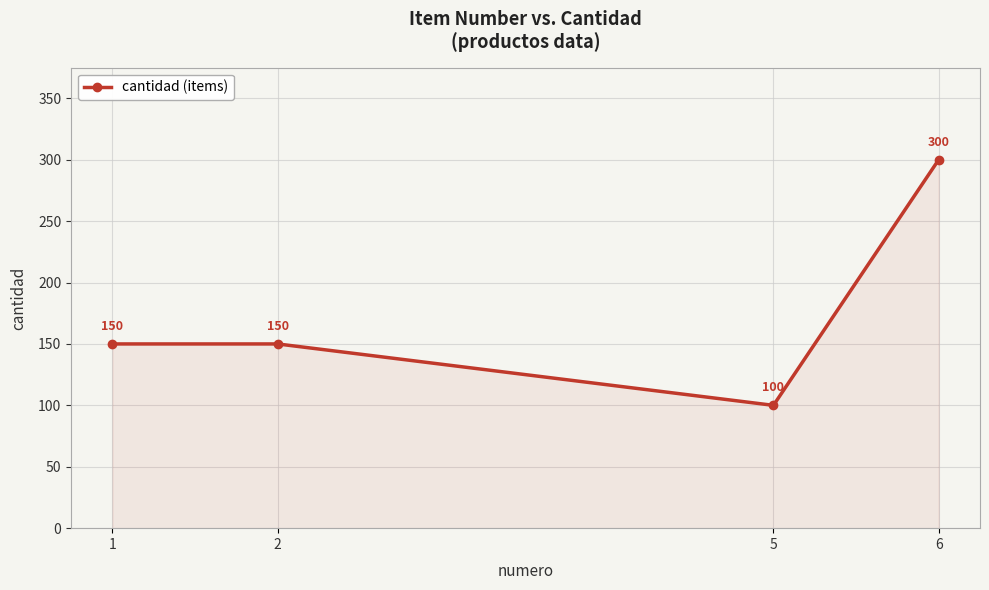

True or false: the data shows 100 at 5.

True